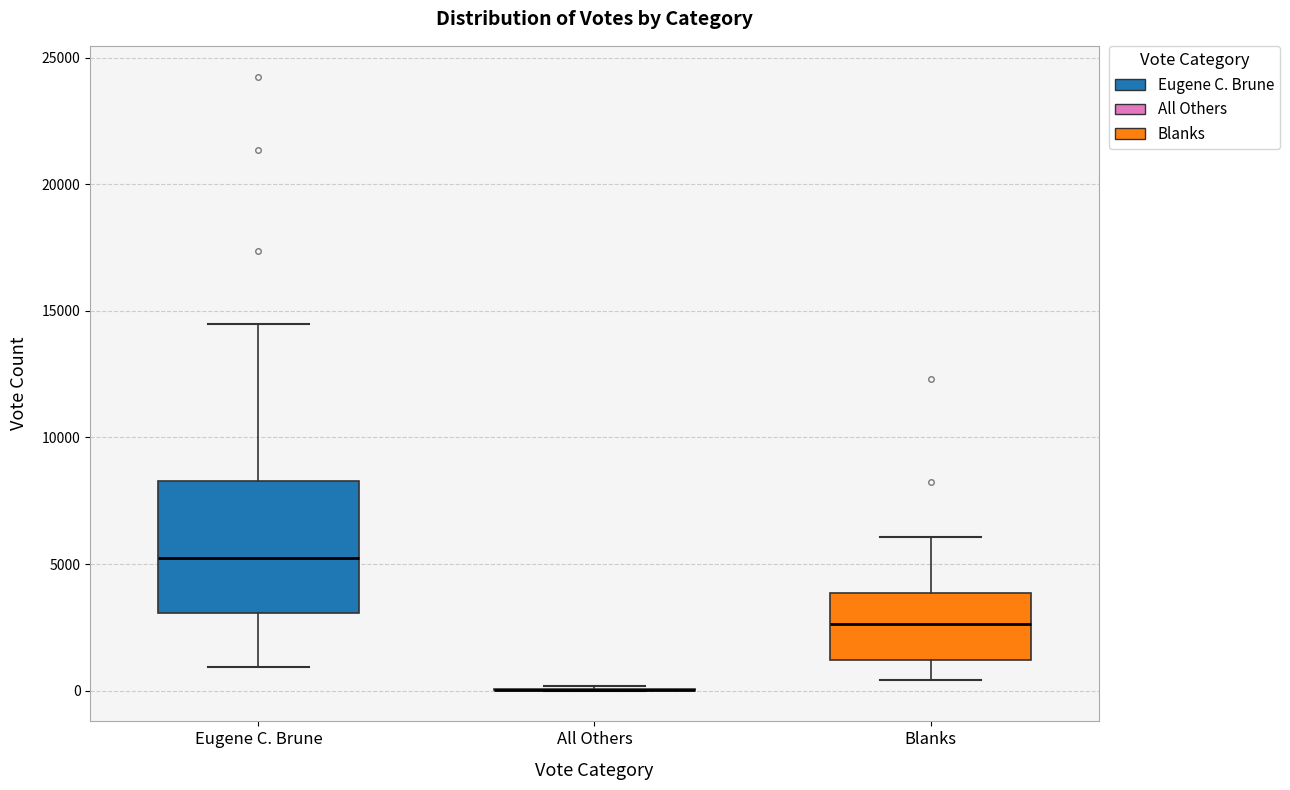

Which box is the tallest, from its lower edge to its upper edge?

Eugene C. Brune